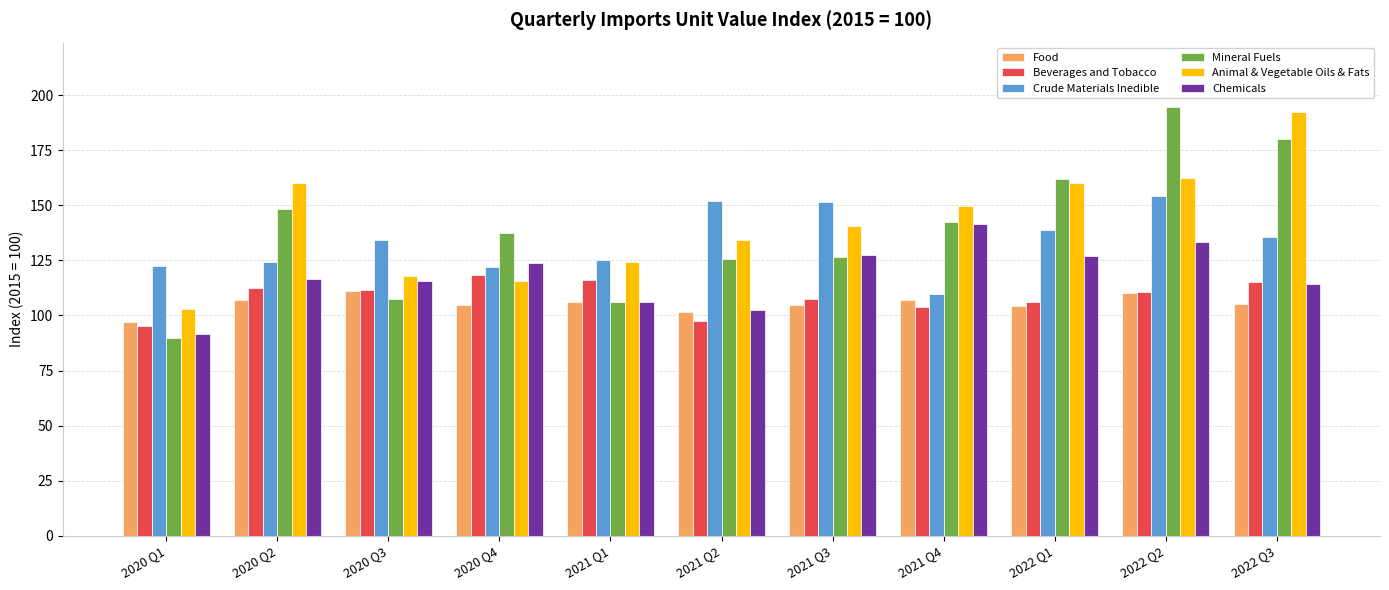

Is the value of Beverages and Tobacco at 2021 Q4 greater than the value of Animal & Vegetable Oils & Fats at 2020 Q2?

No